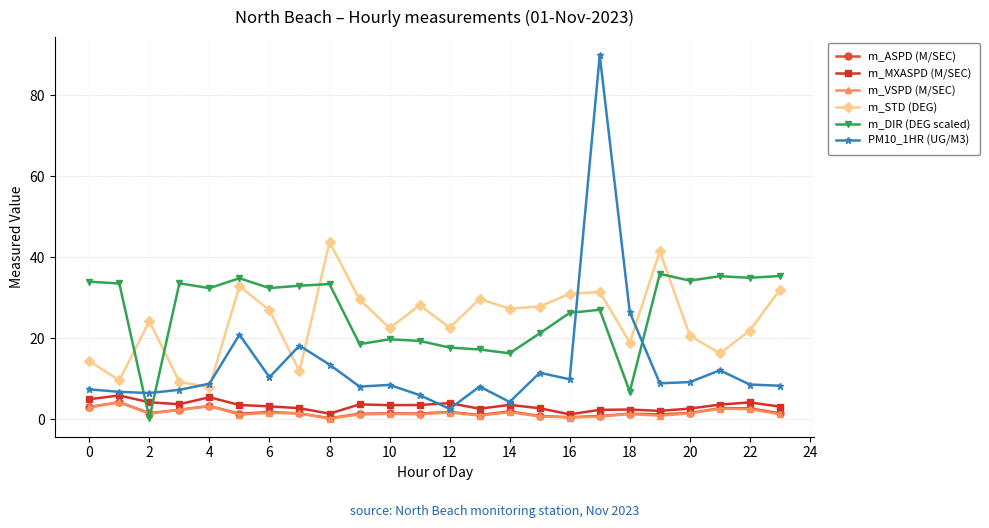

What is the value of the m_MXASPD (M/SEC) point at the 24th from the left?

3.2